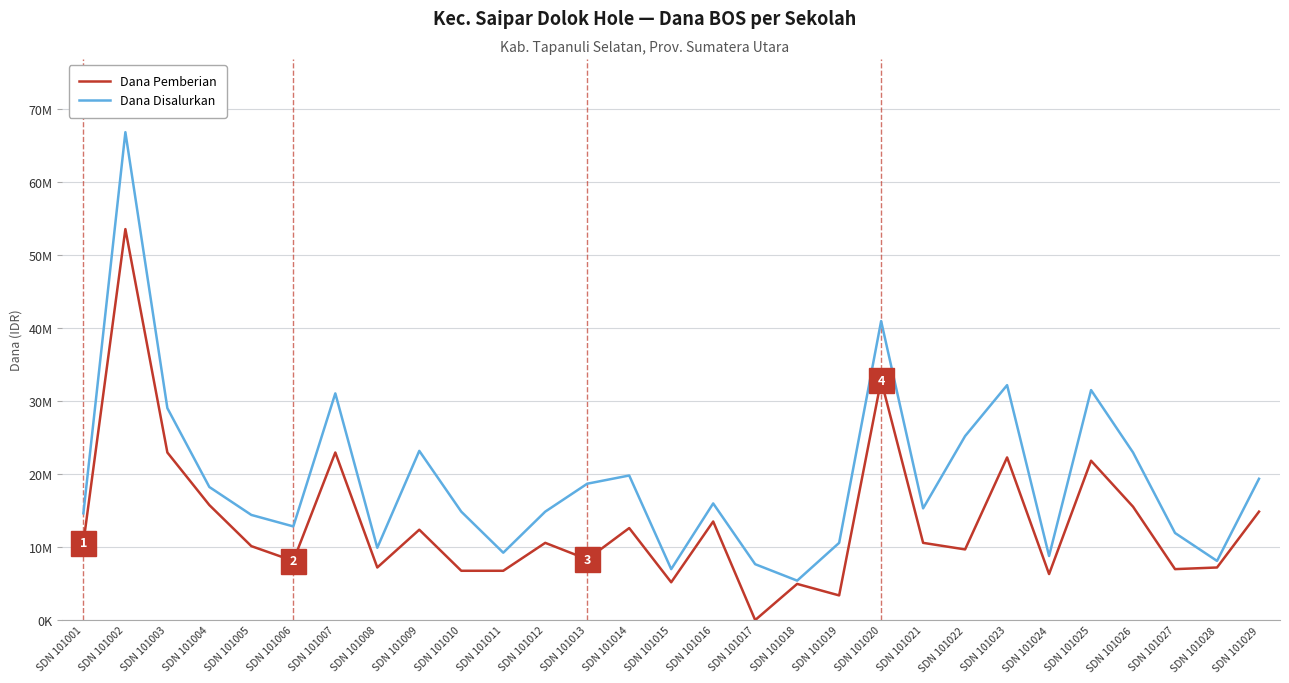

List the series in order of their peak value, lowest first.

Dana Pemberian, Dana Disalurkan